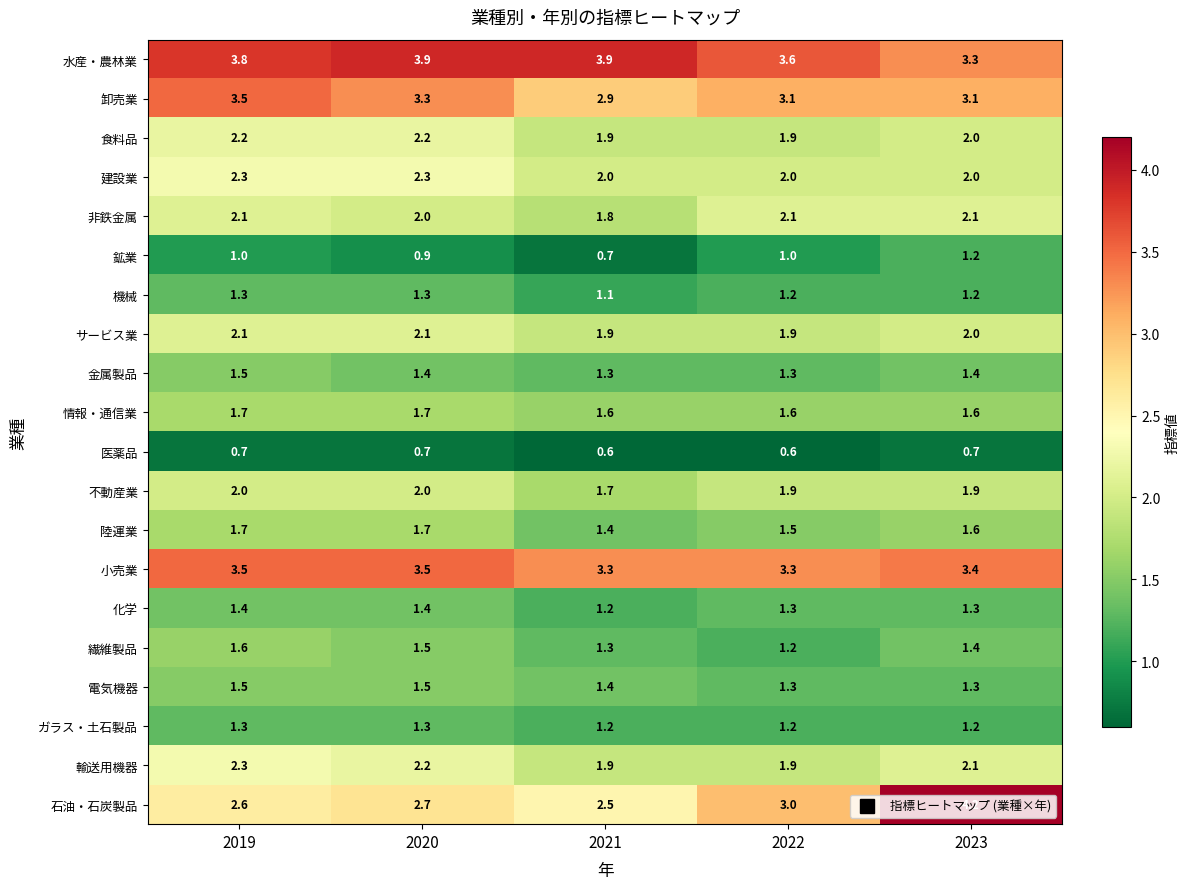

What is the greatest value displayed?

4.2